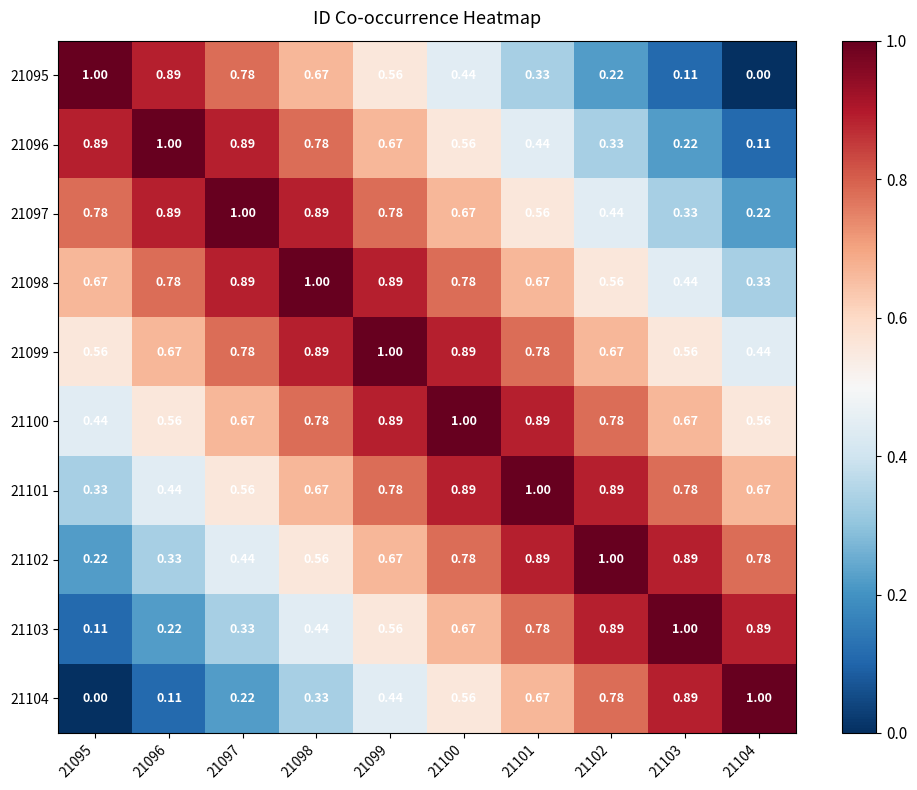

Is the value of 21099 at 21098 greater than the value of 21103 at 21097?

Yes